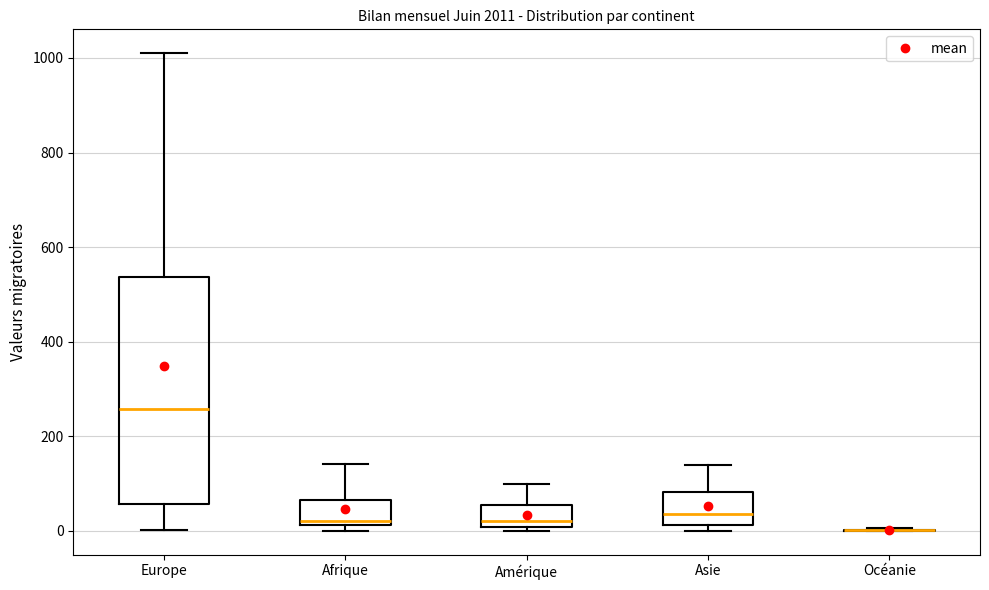

Comparing the boxes themselves (not the whiskers), which one is the tallest?

Europe